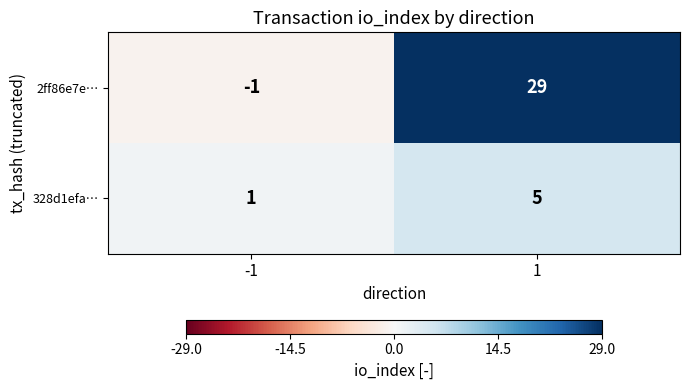

Reading left to right, what are all the values shown in this chart?

2ff86e7e…: -1	29
328d1efa…: 1	5